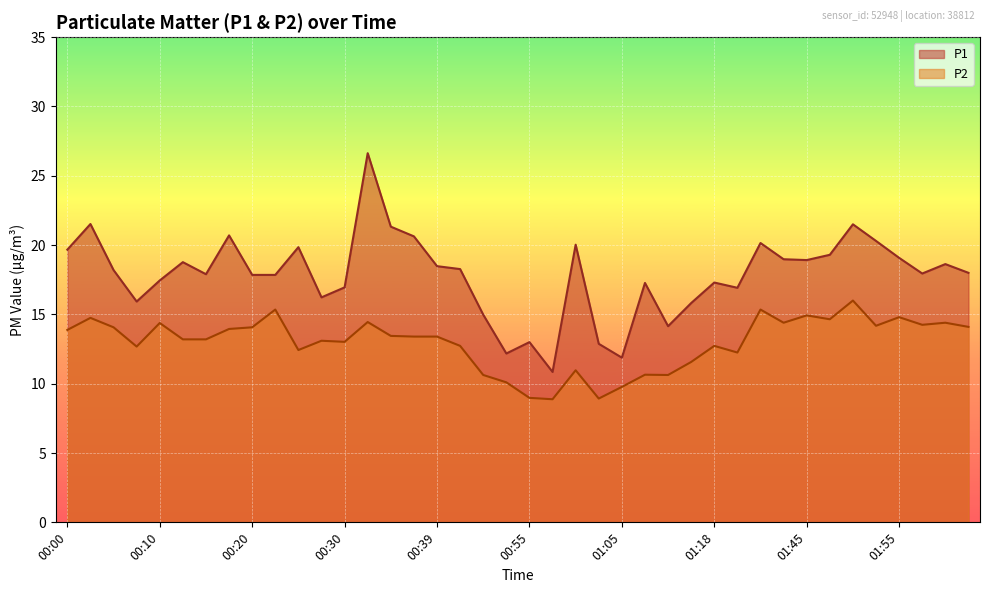

How many lines are shown in the chart?

2